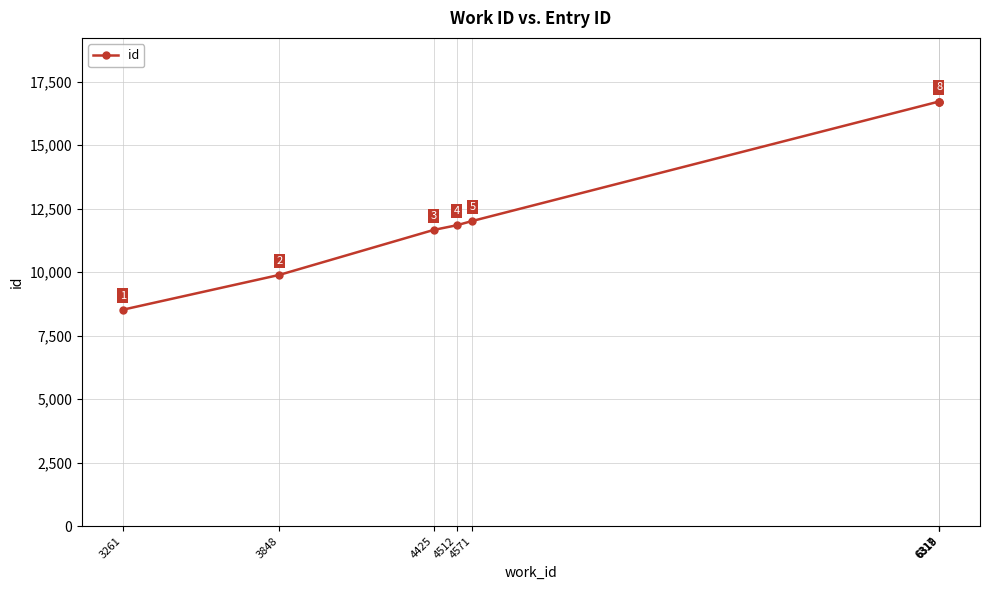

How many series are shown in this chart?

1